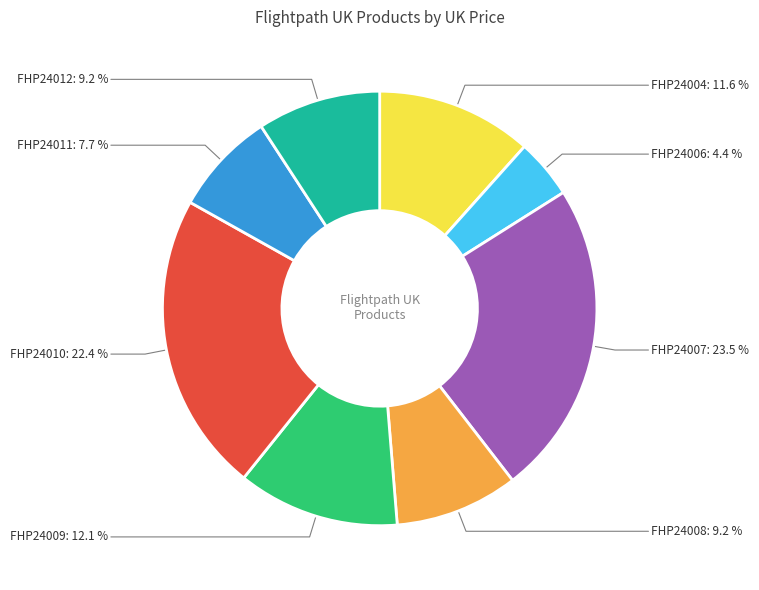

Combined, what portion of the pie is FHP24004 and FHP24008?

20.8%